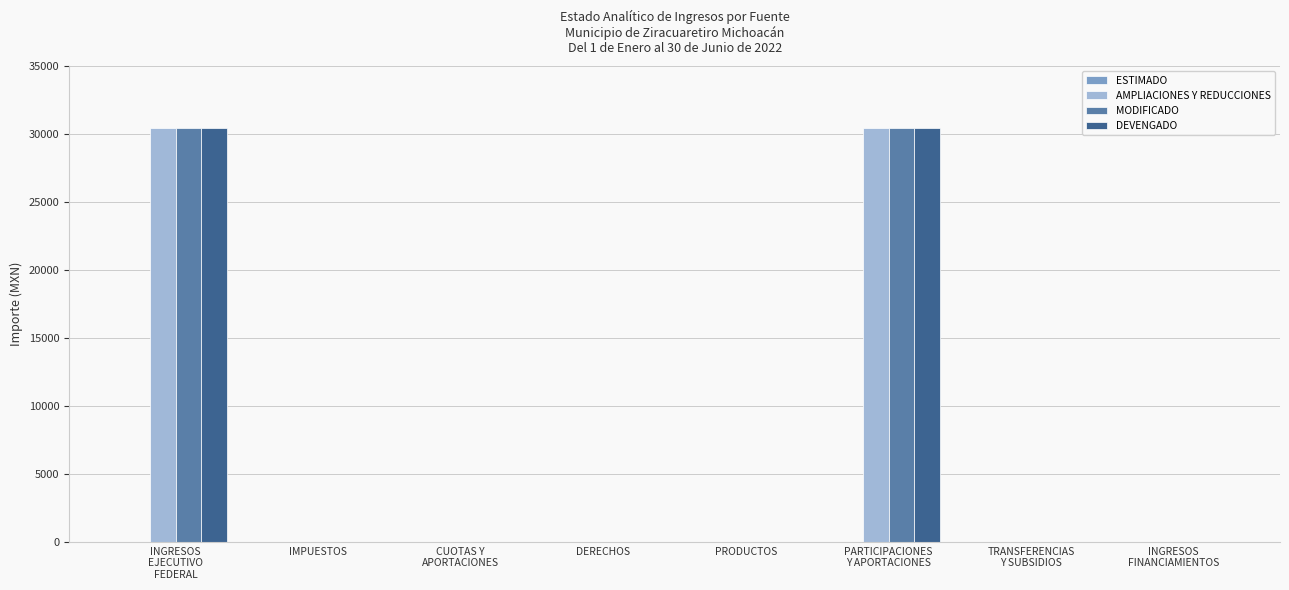

How many groups of bars are there?

8